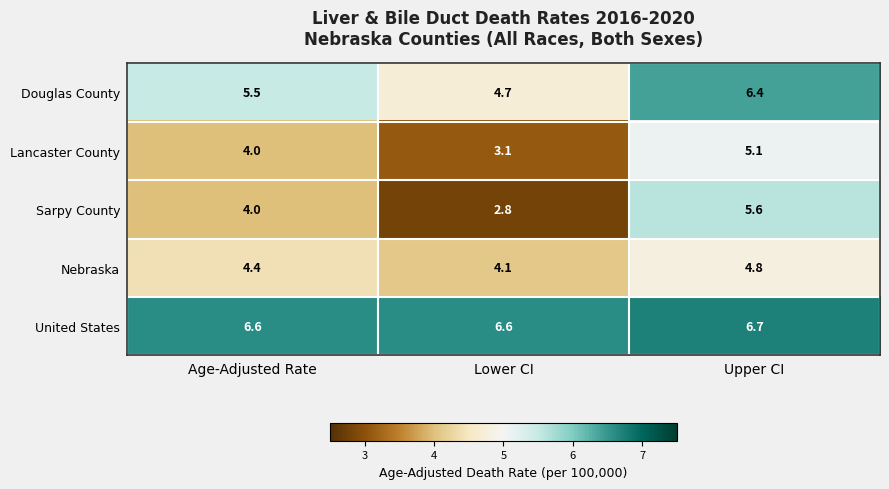

The value of Lancaster County at Age-Adjusted Rate is 5.3. True or false?

False